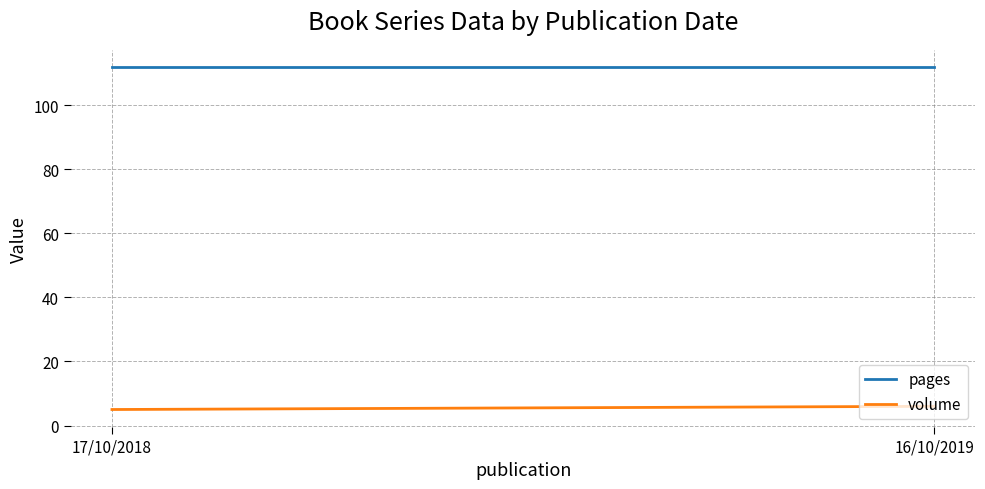

Which series has the widest spread of values?

volume